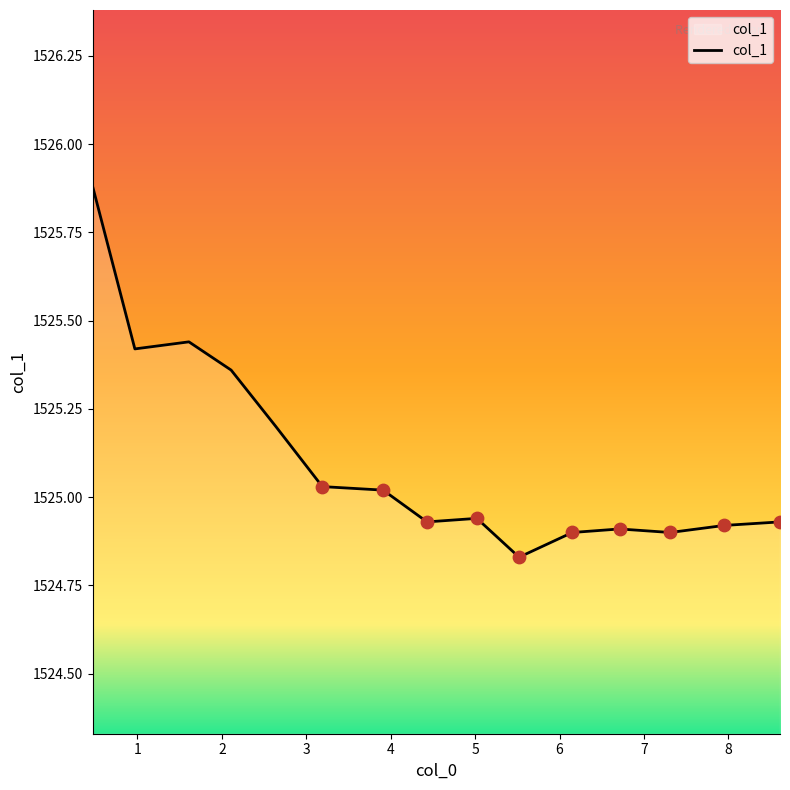

What is the maximum value shown in the chart?

1525.9